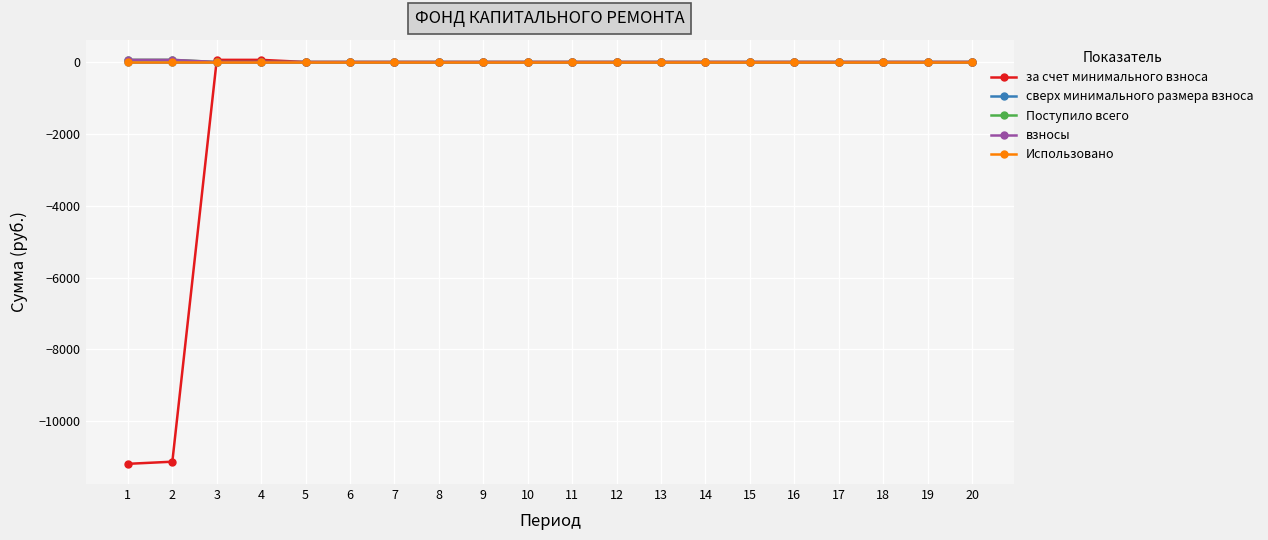

Is this an area chart (filled region under the line)?

No